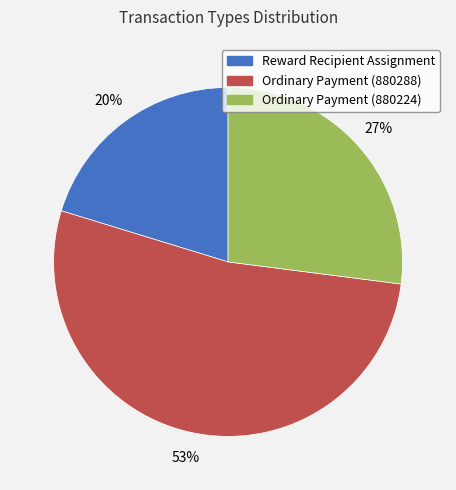

The Ordinary Payment (880224) slice represents 20% of the pie. True or false?

False